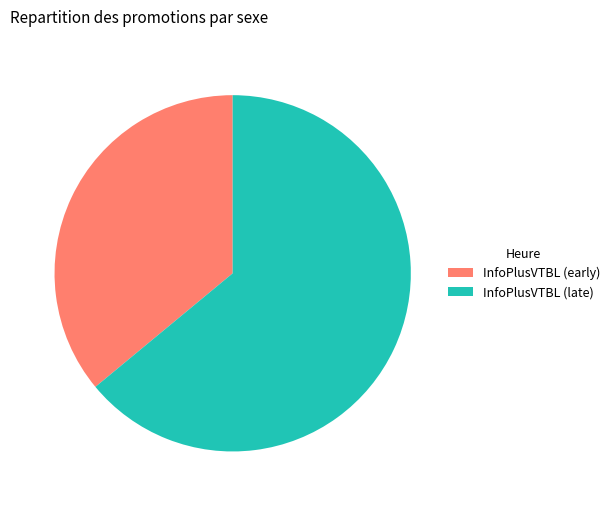

Is the sum of InfoPlusVTBL (early) and InfoPlusVTBL (late) greater than half?

Yes